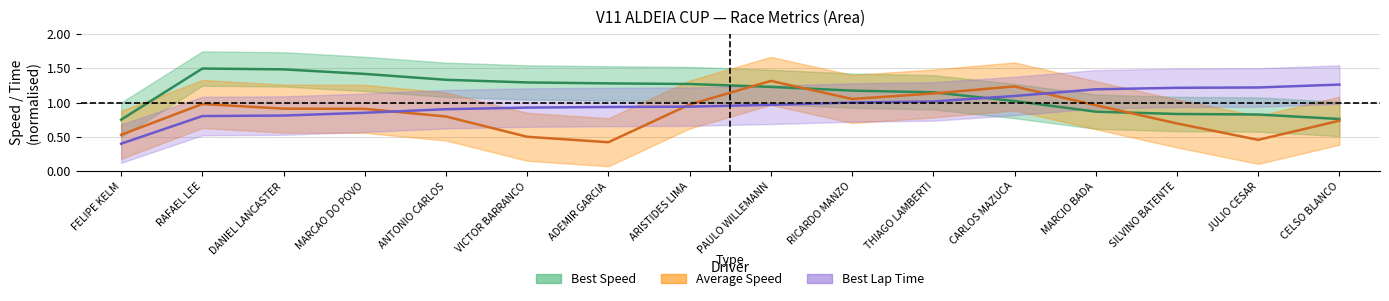

Reading right to left, list all the values displayed in this chart.

Best Speed (center): CELSO BLANCO=0.8	JULIO CESAR=0.8	SILVINO BATENTE=0.8	MARCIO BADA=0.9	CARLOS MAZUCA=1.0	THIAGO LAMBERTI=1.1	RICARDO MANZO=1.2	PAULO WILLEMANN=1.2	ARISTIDES LIMA=1.3	ADEMIR GARCIA=1.3	VICTOR BARRANCO=1.3	ANTONIO CARLOS=1.3	MARCAO DO POVO=1.4	DANIEL LANCASTER=1.5	RAFAEL LEE=1.5	FELIPE KELM=0.8
Avg Speed (center): CELSO BLANCO=0.7	JULIO CESAR=0.5	SILVINO BATENTE=0.7	MARCIO BADA=1.0	CARLOS MAZUCA=1.2	THIAGO LAMBERTI=1.1	RICARDO MANZO=1.1	PAULO WILLEMANN=1.3	ARISTIDES LIMA=1.0	ADEMIR GARCIA=0.4	VICTOR BARRANCO=0.5	ANTONIO CARLOS=0.8	MARCAO DO POVO=0.9	DANIEL LANCASTER=0.9	RAFAEL LEE=1.0	FELIPE KELM=0.5
Best Lap (center): CELSO BLANCO=1.3	JULIO CESAR=1.2	SILVINO BATENTE=1.2	MARCIO BADA=1.2	CARLOS MAZUCA=1.1	THIAGO LAMBERTI=1.0	RICARDO MANZO=1.0	PAULO WILLEMANN=1.0	ARISTIDES LIMA=0.9	ADEMIR GARCIA=0.9	VICTOR BARRANCO=0.9	ANTONIO CARLOS=0.9	MARCAO DO POVO=0.9	DANIEL LANCASTER=0.8	RAFAEL LEE=0.8	FELIPE KELM=0.4